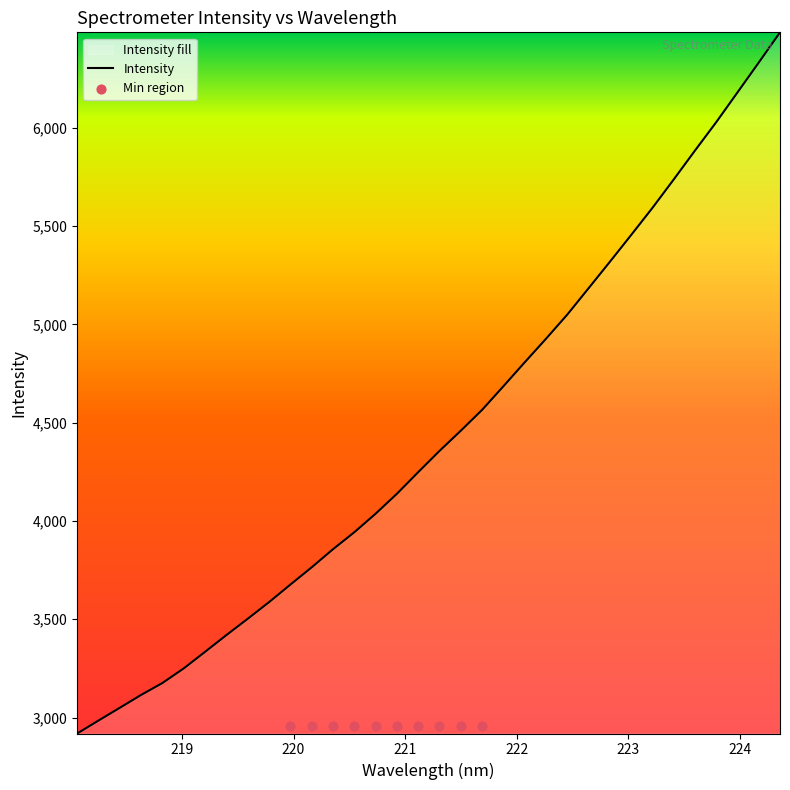

What is the highest value of the Intensity series?

6485.9